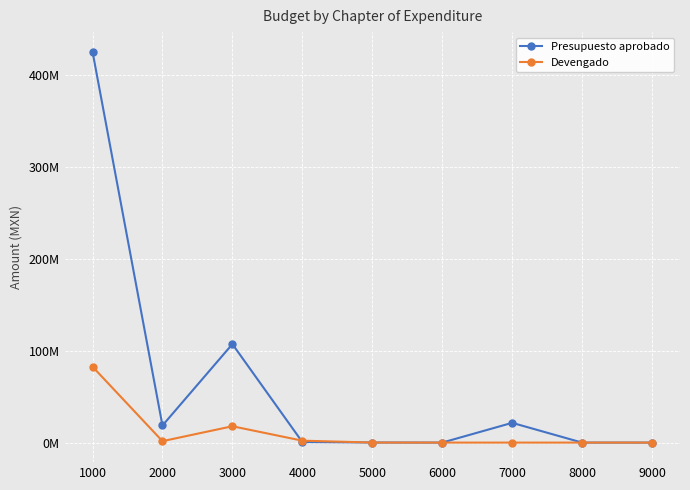

What are all the series names shown in the legend?

Presupuesto aprobado, Devengado